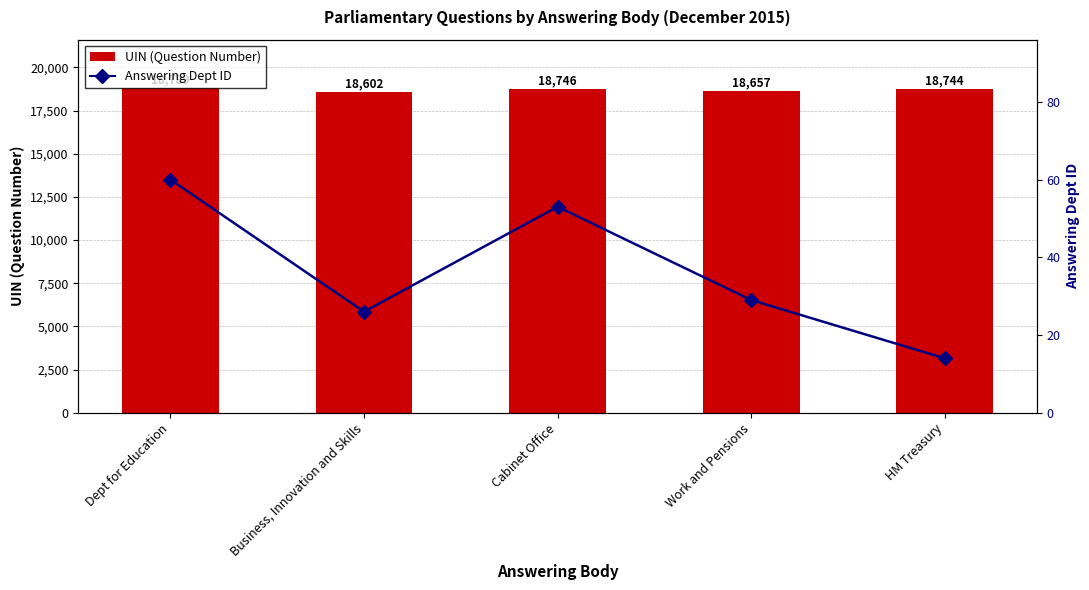

Reading right to left, what are all the values shown in this chart?

UIN (Question Number): HM Treasury=18744	Work and Pensions=18657	Cabinet Office=18746	Business, Innovation and Skills=18602	Dept for Education=18789
Answering Dept ID: HM Treasury=14	Work and Pensions=29	Cabinet Office=53	Business, Innovation and Skills=26	Dept for Education=60